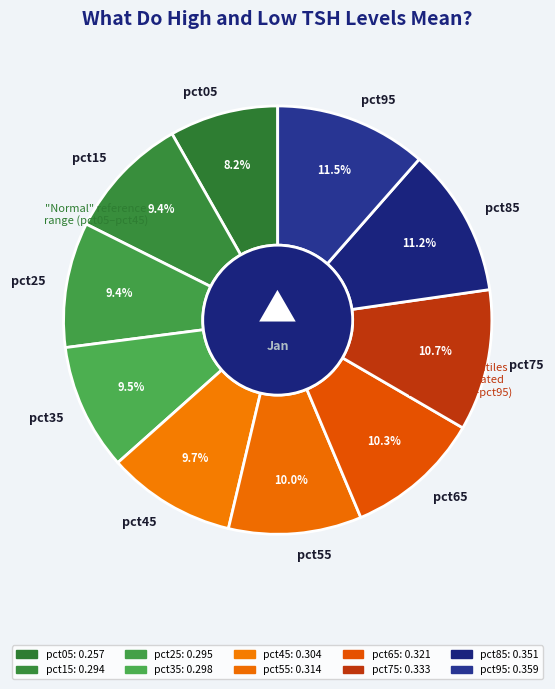

Combined, do pct65 and pct75 account for over 50%?

No